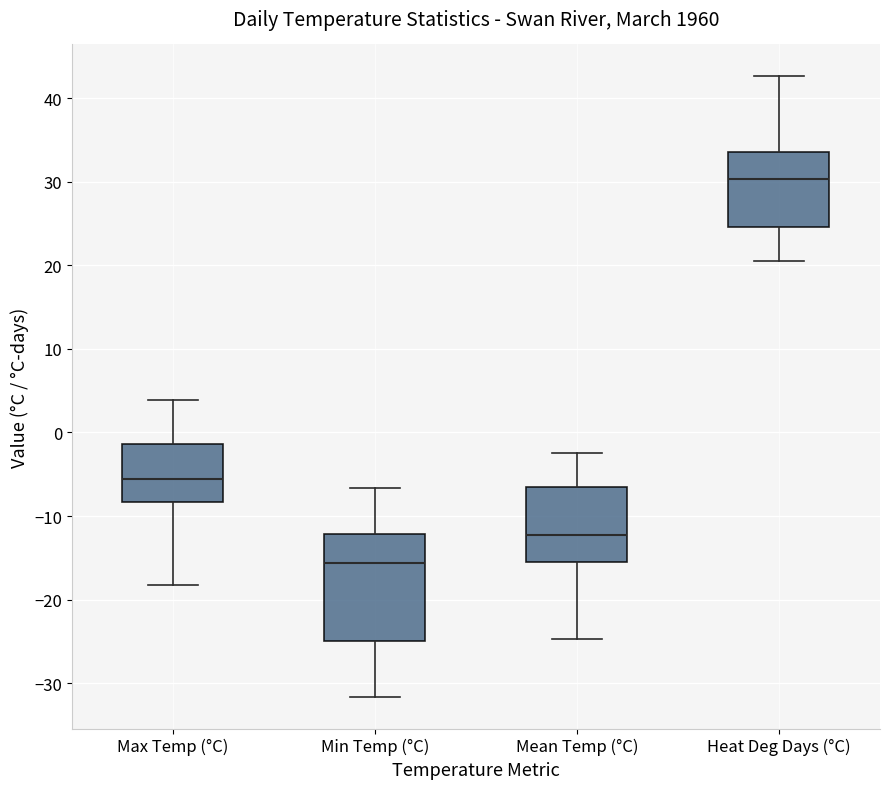

Which box has the lowest median line?

Min Temp (°C)